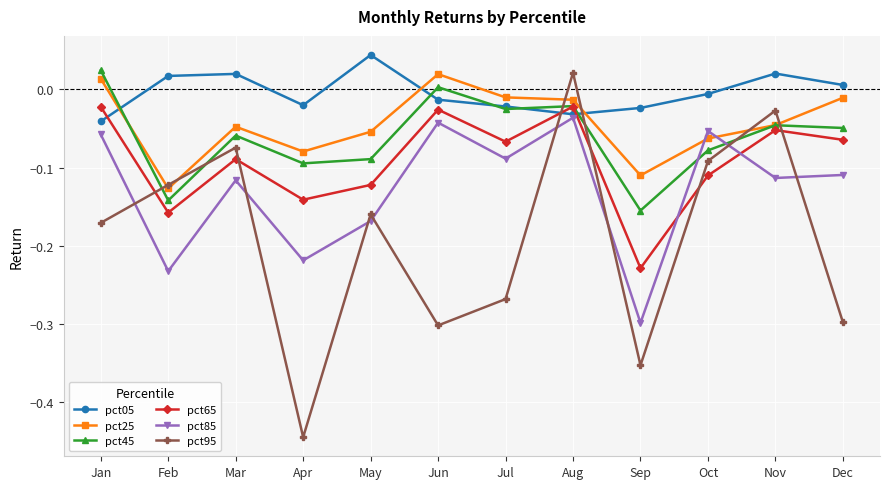

The pct05 series shows -0.0 at Oct. True or false?

True